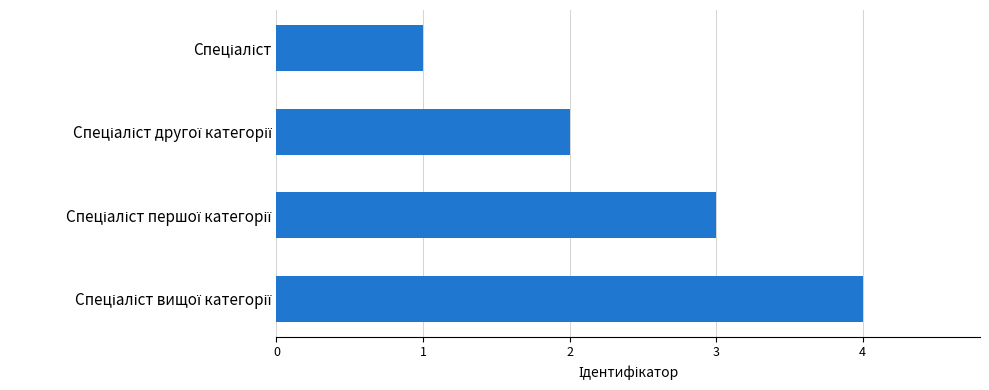

What is the greatest value displayed?

4